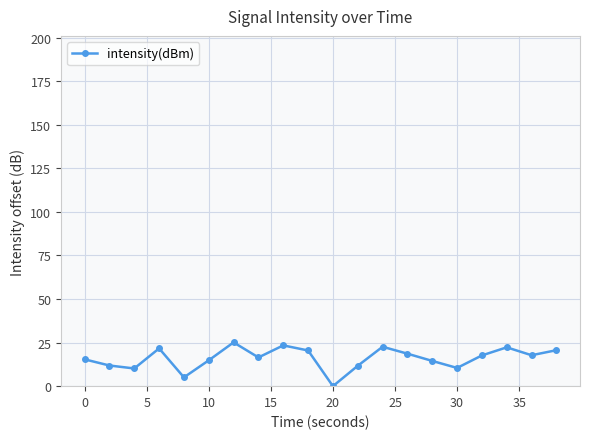

True or false: there are more than 0 points higher than both neighbors.

True